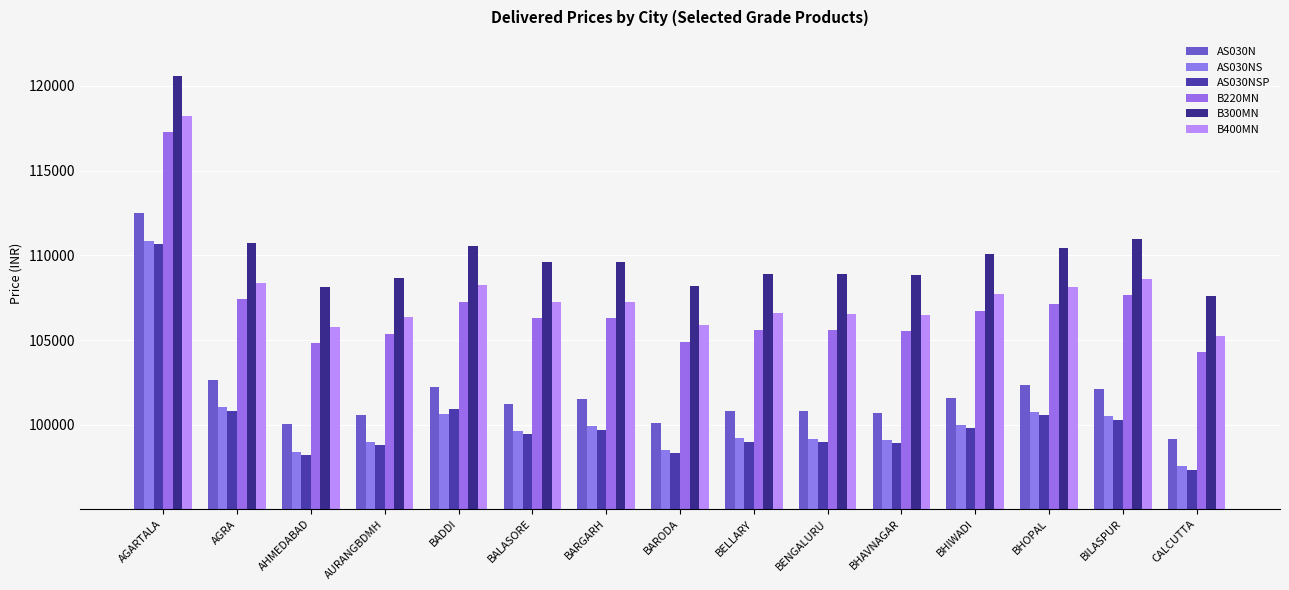

How many data points in B300MN are less than 109598?

7